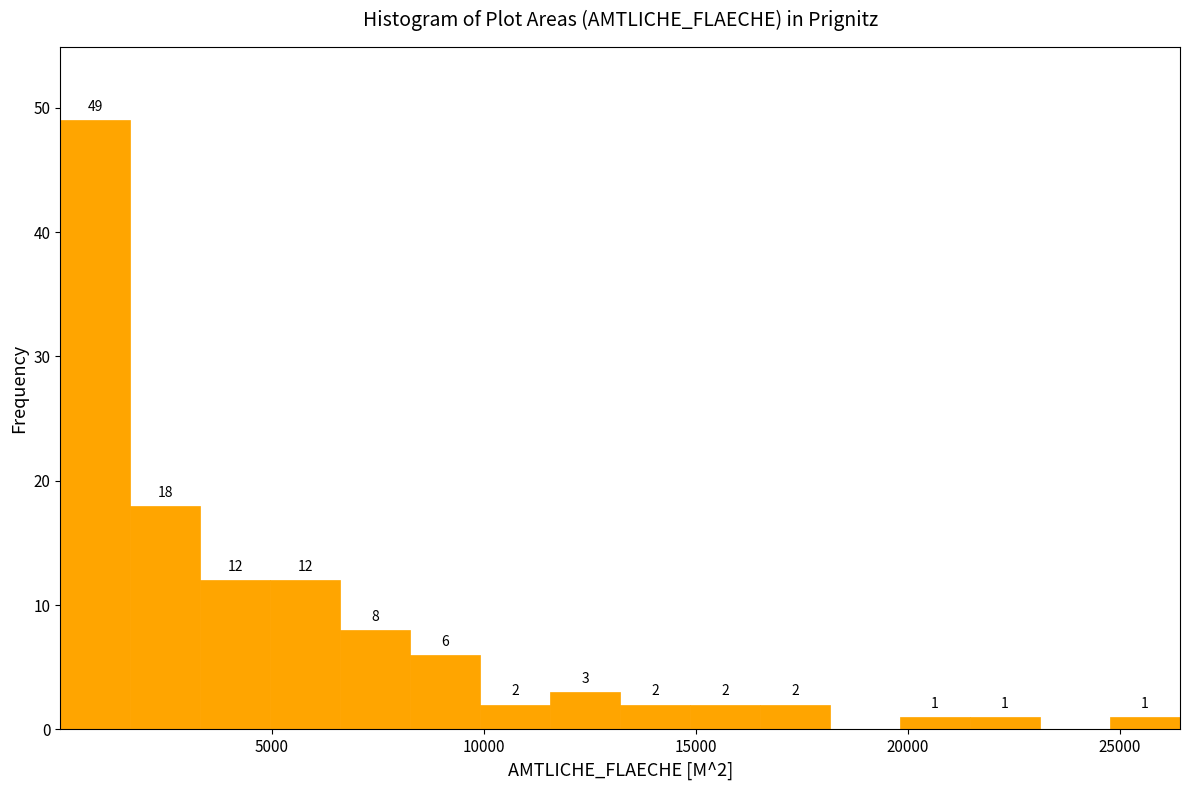

Read against the x-axis, roughly where is the centre of the tallest bar?

1000